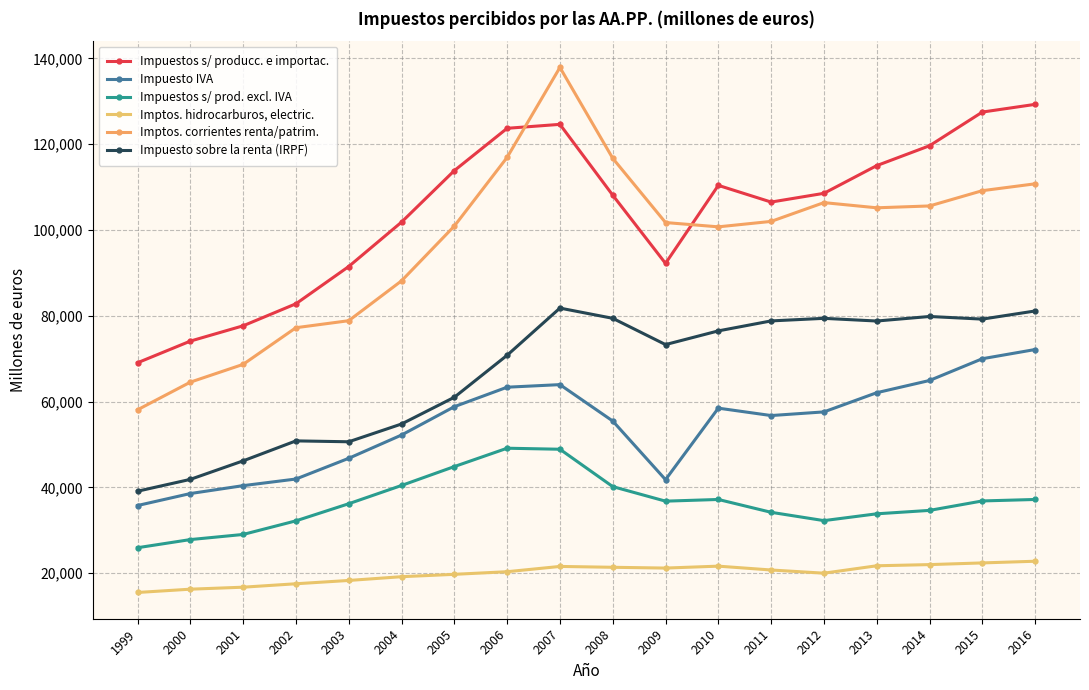

What is the total value across all series at 2008?

421221